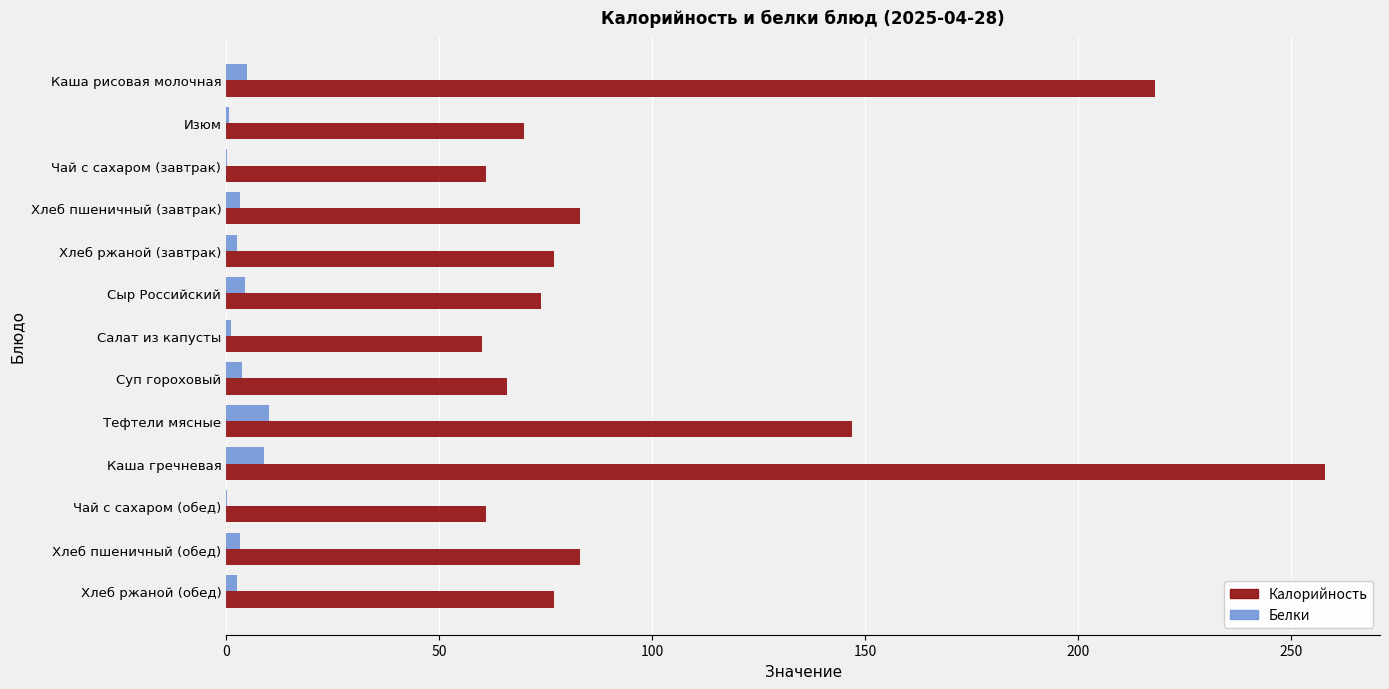

True or false: Калорийность has a value of 116.5 at Хлеб ржаной (завтрак).

False